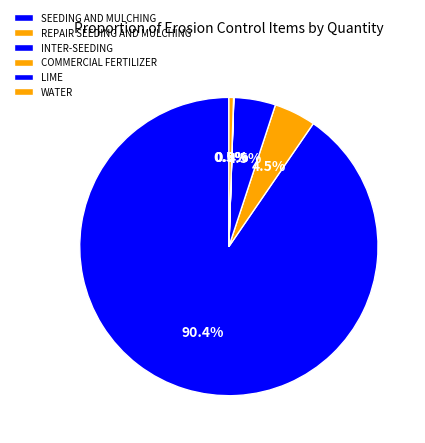

What is the largest slice in the pie chart?

SEEDING AND MULCHING